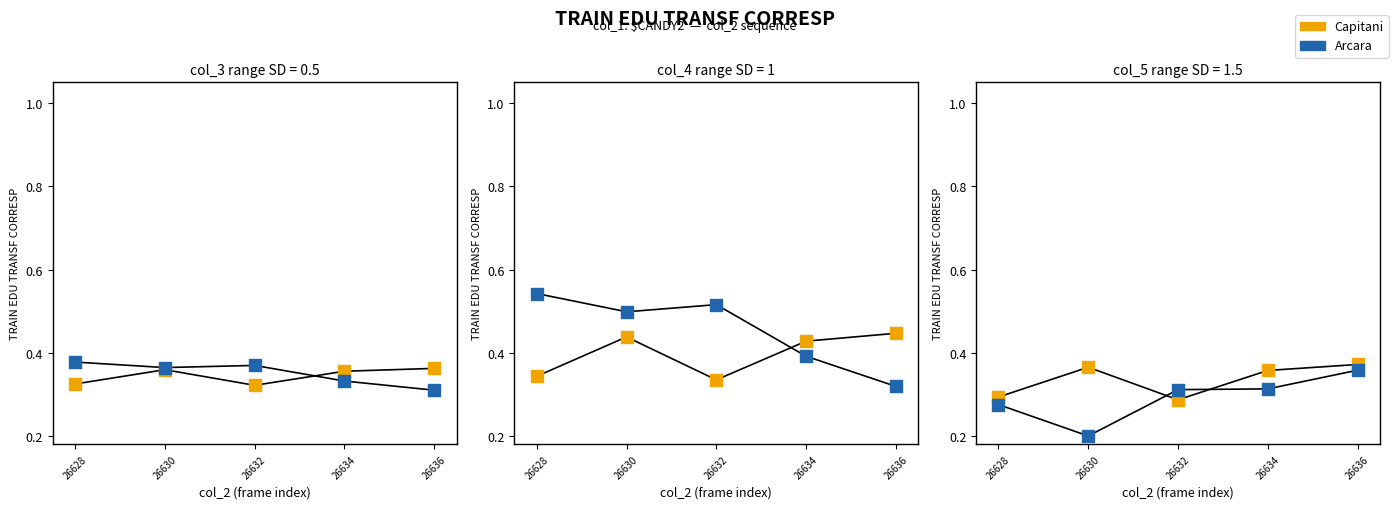

Which series has the widest spread of Y values?

Arcara